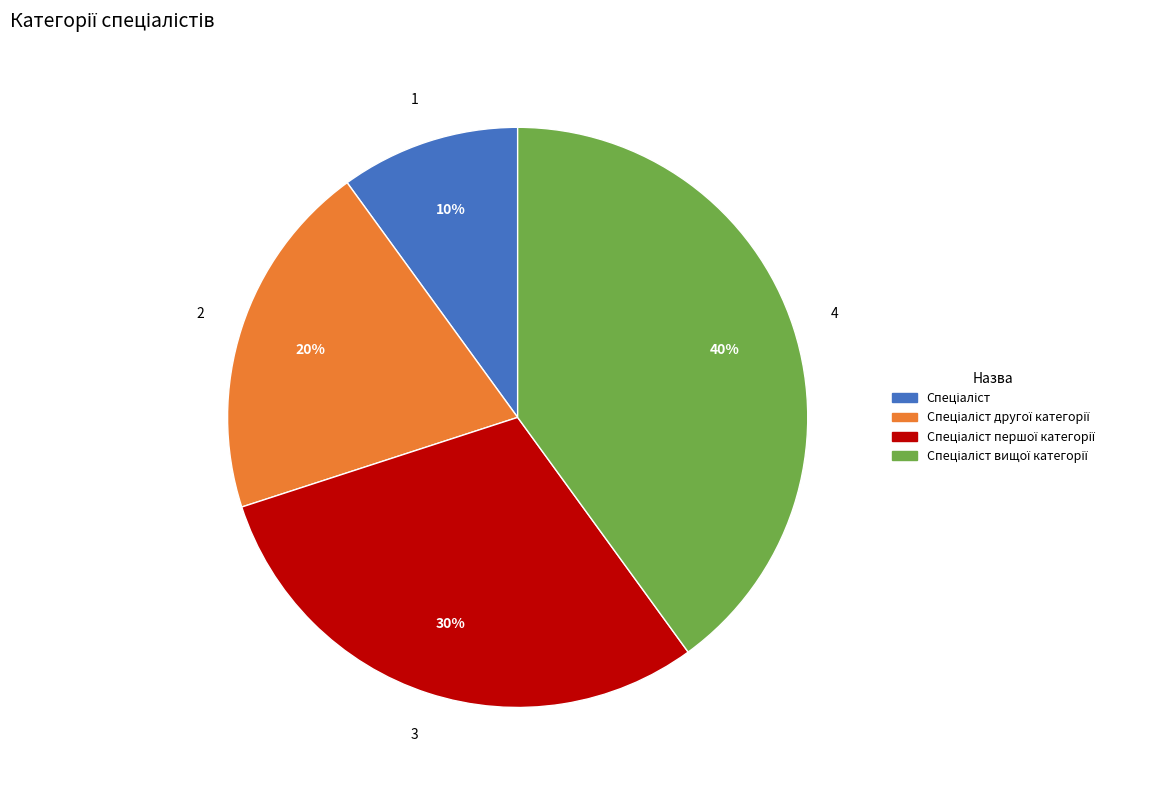

Is there any slice that represents more than half of the pie?

No